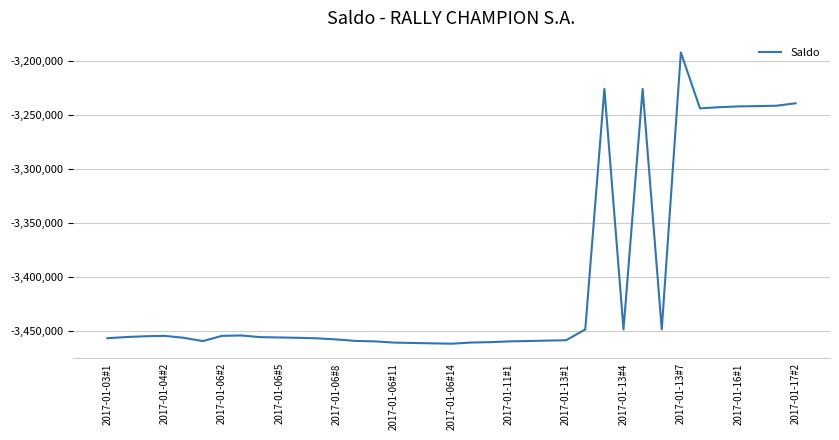

What is the difference between the maximum and minimum values?

269788.5